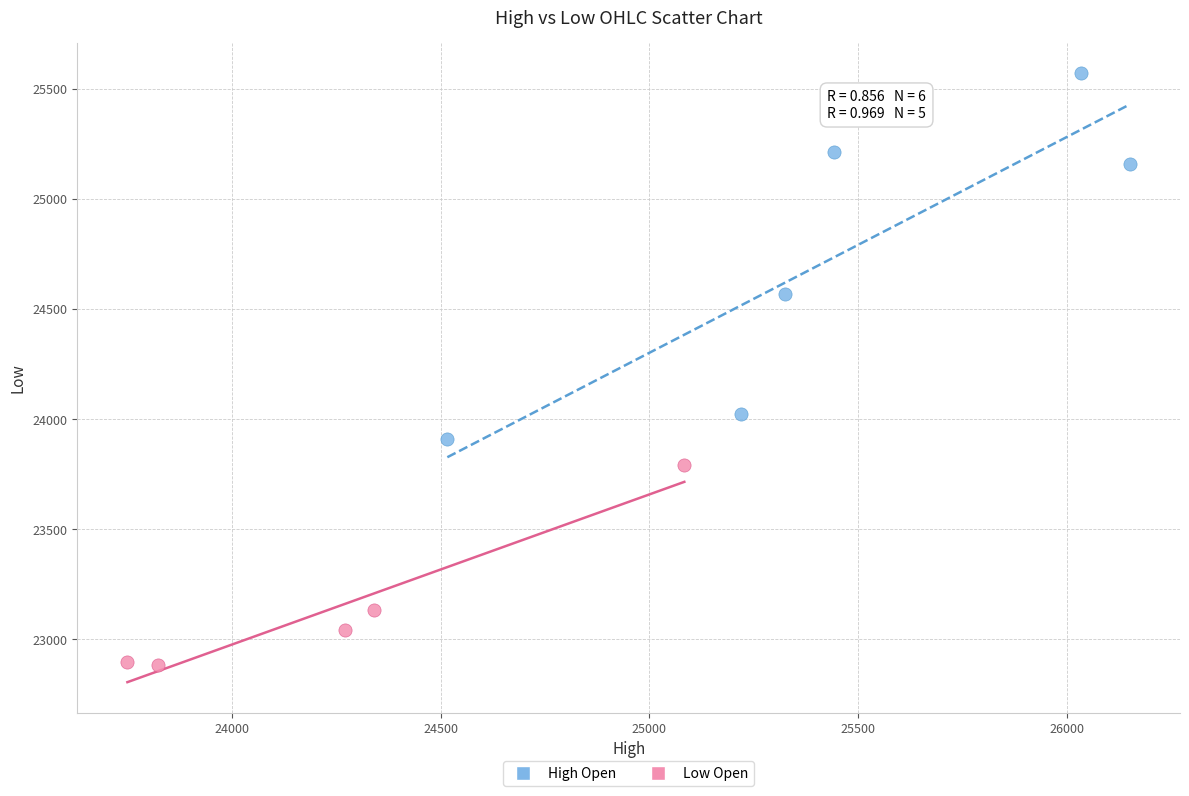

What are all the series names shown in the legend?

High Open, Low Open